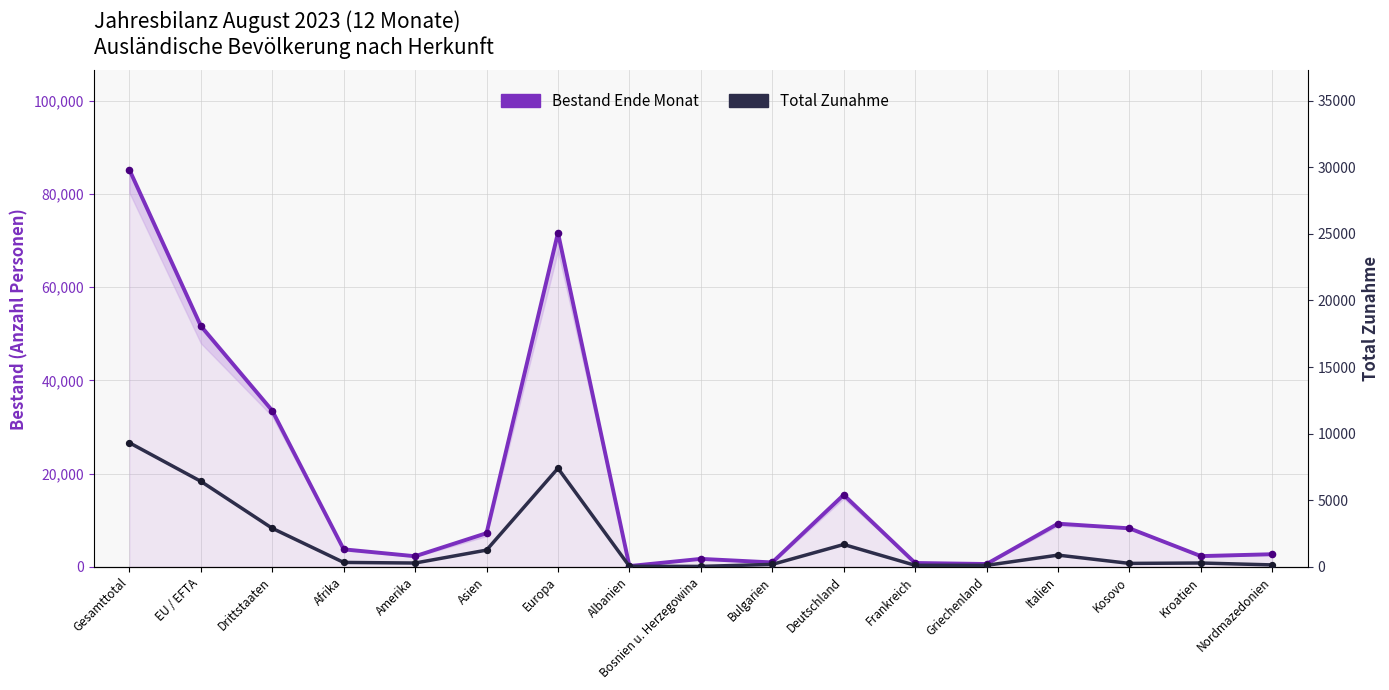

What are all the series names shown in the legend?

Bestand Ende Monat, Total Zunahme